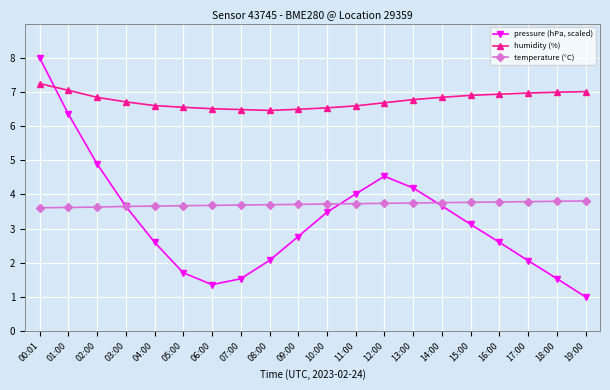

Does the chart have visible grid lines?

Yes